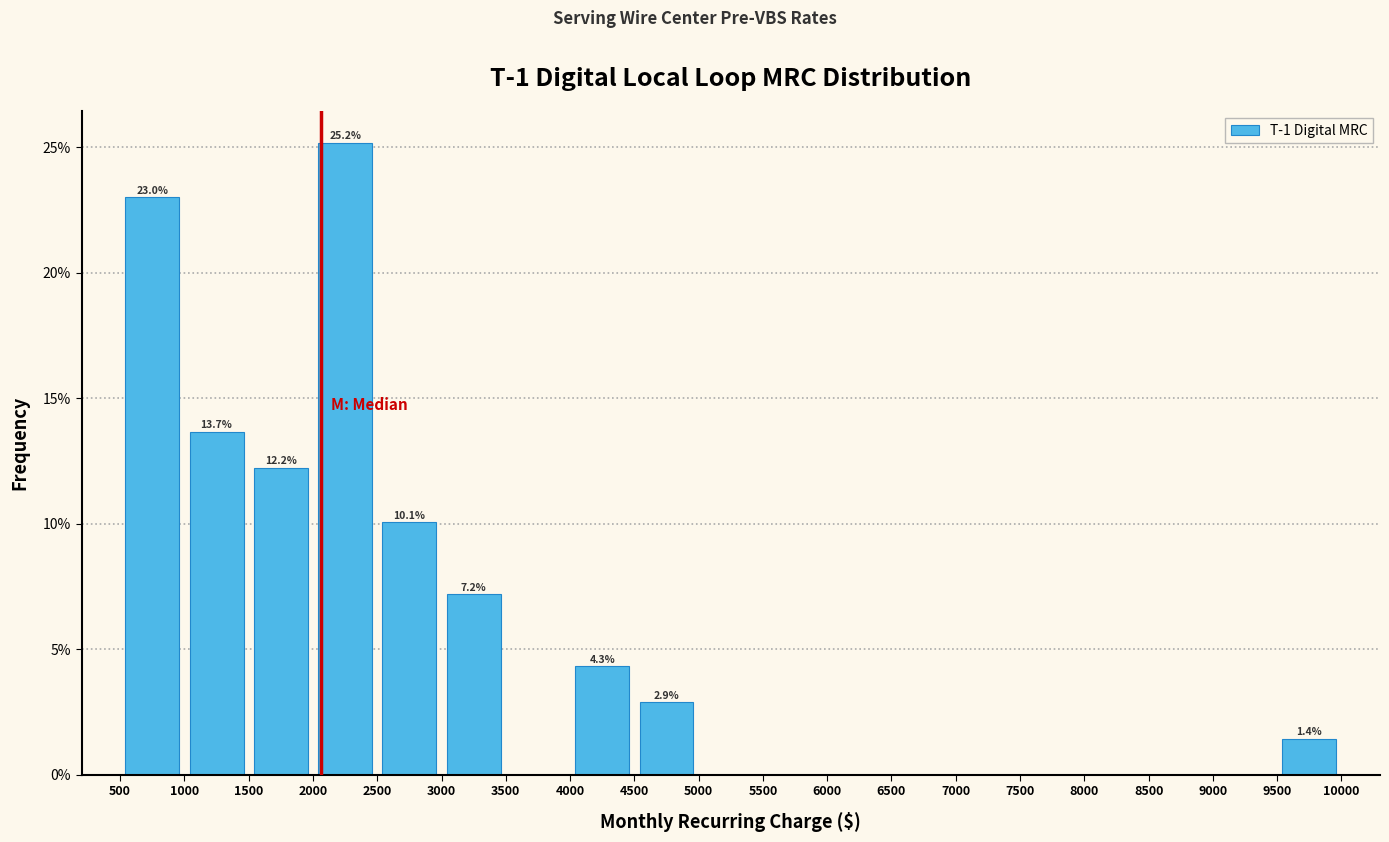

Over which range of the x-axis is the bar tallest?

2000 to 2500